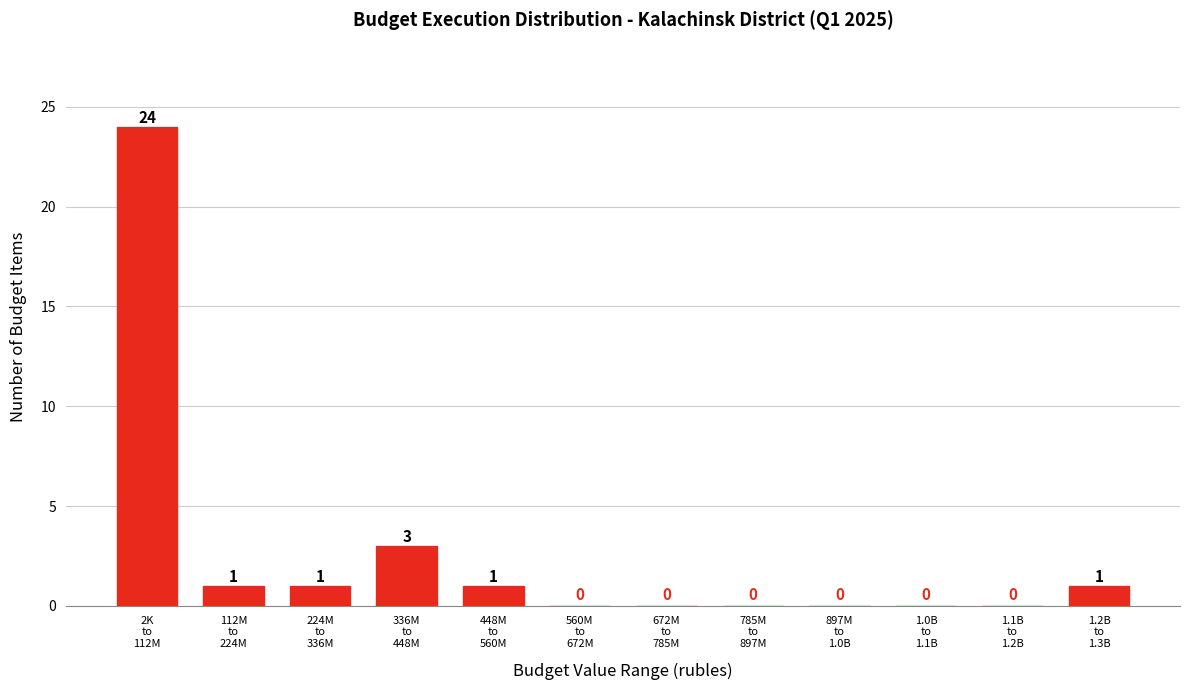

What is the sum of all values?

31